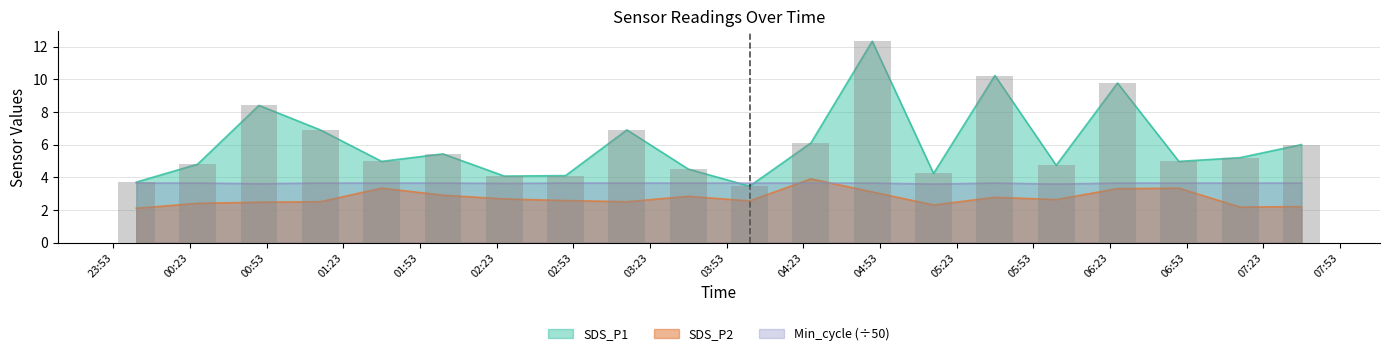

Reading left to right, what are all the values shown in this chart?

SDS_P1: 2021/06/30 00:02=3.7	2021/06/30 00:26=4.8	2021/06/30 00:50=8.4	2021/06/30 01:14=6.9	2021/06/30 01:38=5.0	2021/06/30 02:02=5.4	2021/06/30 02:26=4.1	2021/06/30 02:50=4.1	2021/06/30 03:14=6.9	2021/06/30 03:38=4.5	2021/06/30 04:02=3.5	2021/06/30 04:26=6.1	2021/06/30 04:50=12.3	2021/06/30 05:14=4.2	2021/06/30 05:38=10.2	2021/06/30 06:02=4.7	2021/06/30 06:26=9.8	2021/06/30 06:50=5.0	2021/06/30 07:14=5.2	2021/06/30 07:38=6.0
SDS_P2: 2021/06/30 00:02=2.1	2021/06/30 00:26=2.4	2021/06/30 00:50=2.5	2021/06/30 01:14=2.5	2021/06/30 01:38=3.3	2021/06/30 02:02=2.9	2021/06/30 02:26=2.7	2021/06/30 02:50=2.6	2021/06/30 03:14=2.5	2021/06/30 03:38=2.8	2021/06/30 04:02=2.5	2021/06/30 04:26=3.9	2021/06/30 04:50=3.1	2021/06/30 05:14=2.3	2021/06/30 05:38=2.8	2021/06/30 06:02=2.6	2021/06/30 06:26=3.3	2021/06/30 06:50=3.3	2021/06/30 07:14=2.2	2021/06/30 07:38=2.2
Min_cycle: 2021/06/30 00:02=3.6	2021/06/30 00:26=3.6	2021/06/30 00:50=3.6	2021/06/30 01:14=3.6	2021/06/30 01:38=3.6	2021/06/30 02:02=3.6	2021/06/30 02:26=3.6	2021/06/30 02:50=3.6	2021/06/30 03:14=3.6	2021/06/30 03:38=3.6	2021/06/30 04:02=3.6	2021/06/30 04:26=3.6	2021/06/30 04:50=3.6	2021/06/30 05:14=3.6	2021/06/30 05:38=3.6	2021/06/30 06:02=3.6	2021/06/30 06:26=3.6	2021/06/30 06:50=3.6	2021/06/30 07:14=3.6	2021/06/30 07:38=3.6